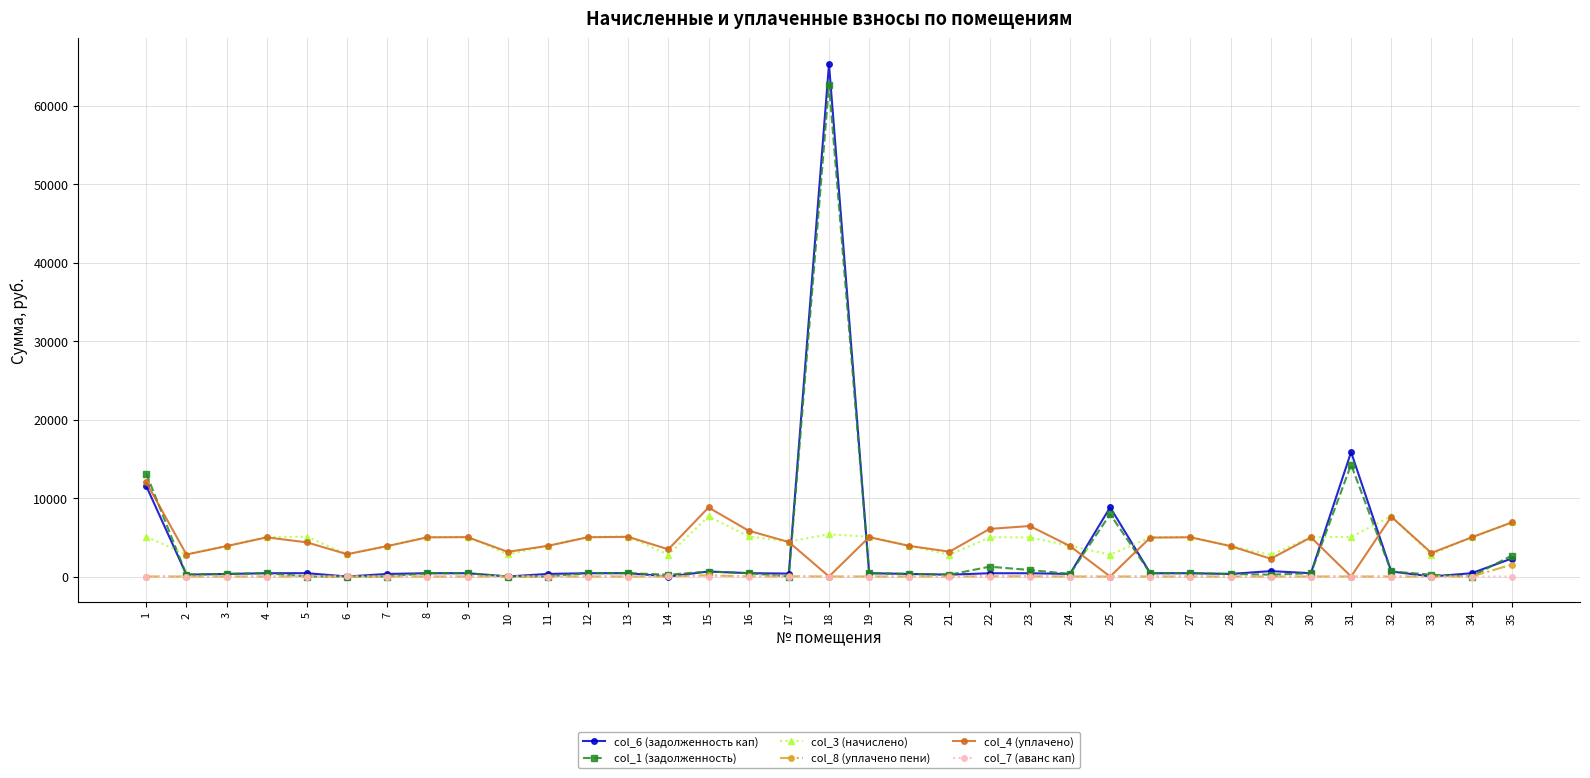

Count the number of categories in the chart.

35